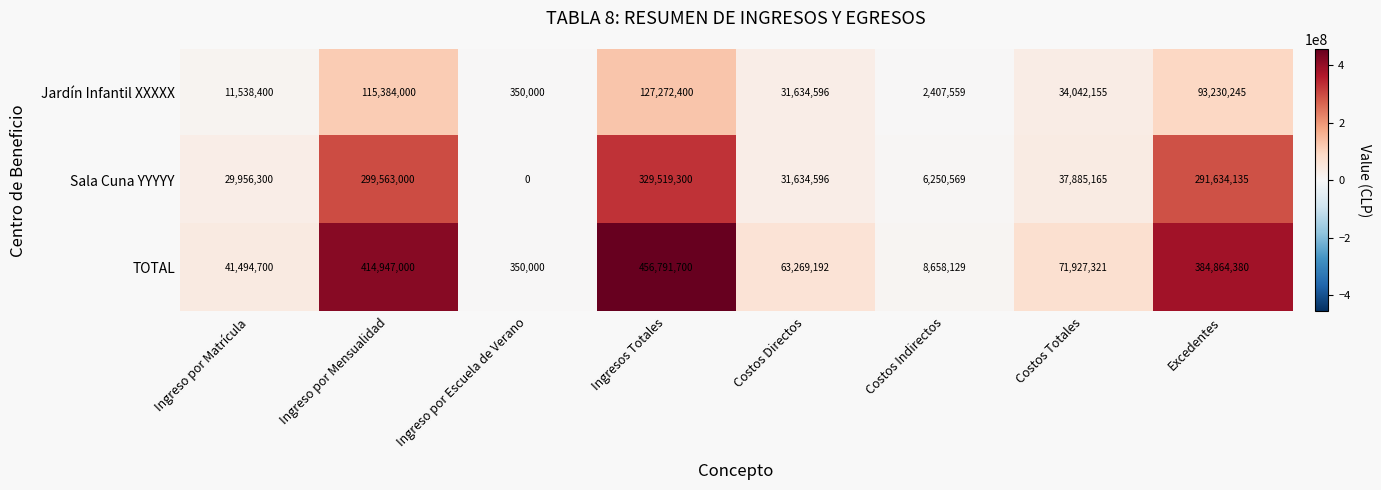

Count the number of categories in the chart.

8